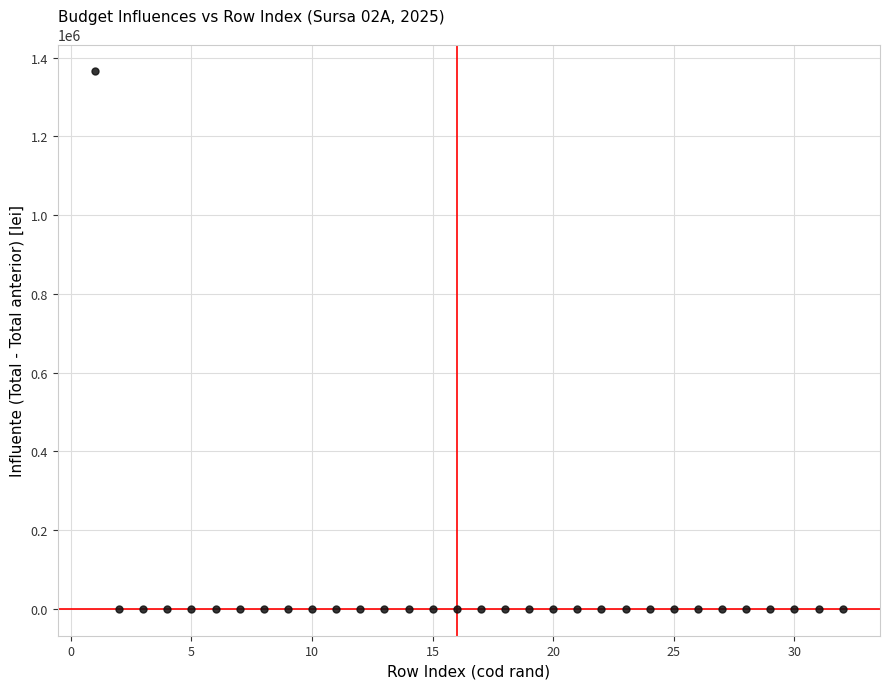

What is the range of X values (max minus min)?

31.0